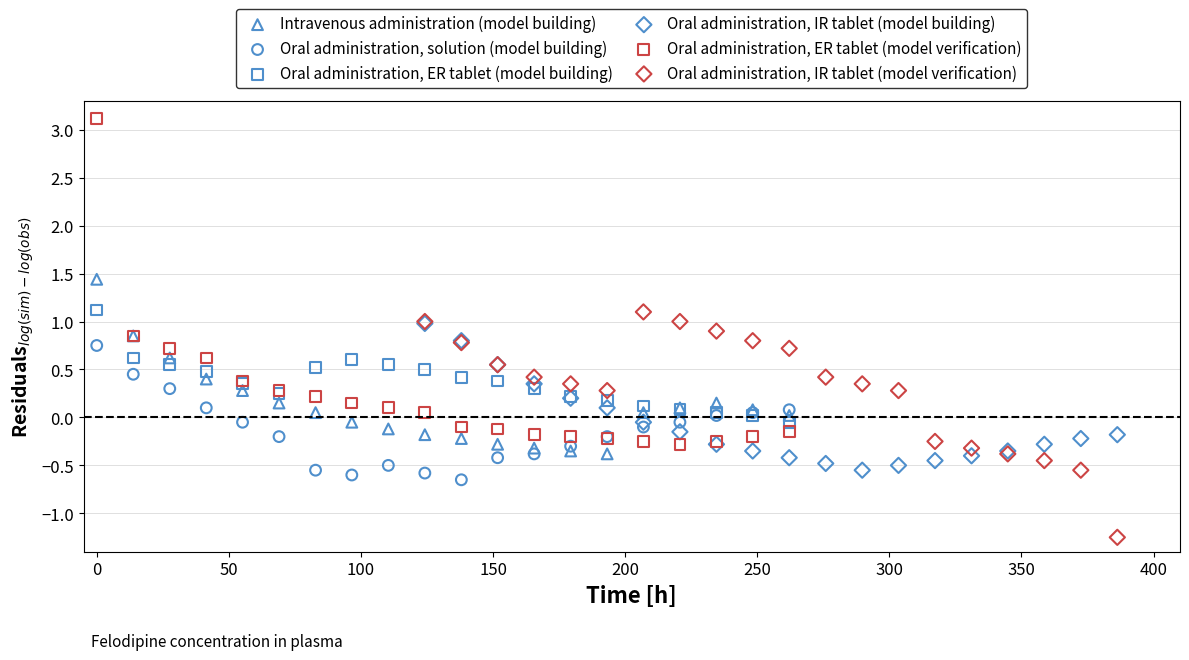

What are all the series names shown in the legend?

Intravenous administration (model building), Oral administration, solution (model building), Oral administration, ER tablet (model building), Oral administration, IR tablet (model building), Oral administration, ER tablet (model verification), Oral administration, IR tablet (model verification)